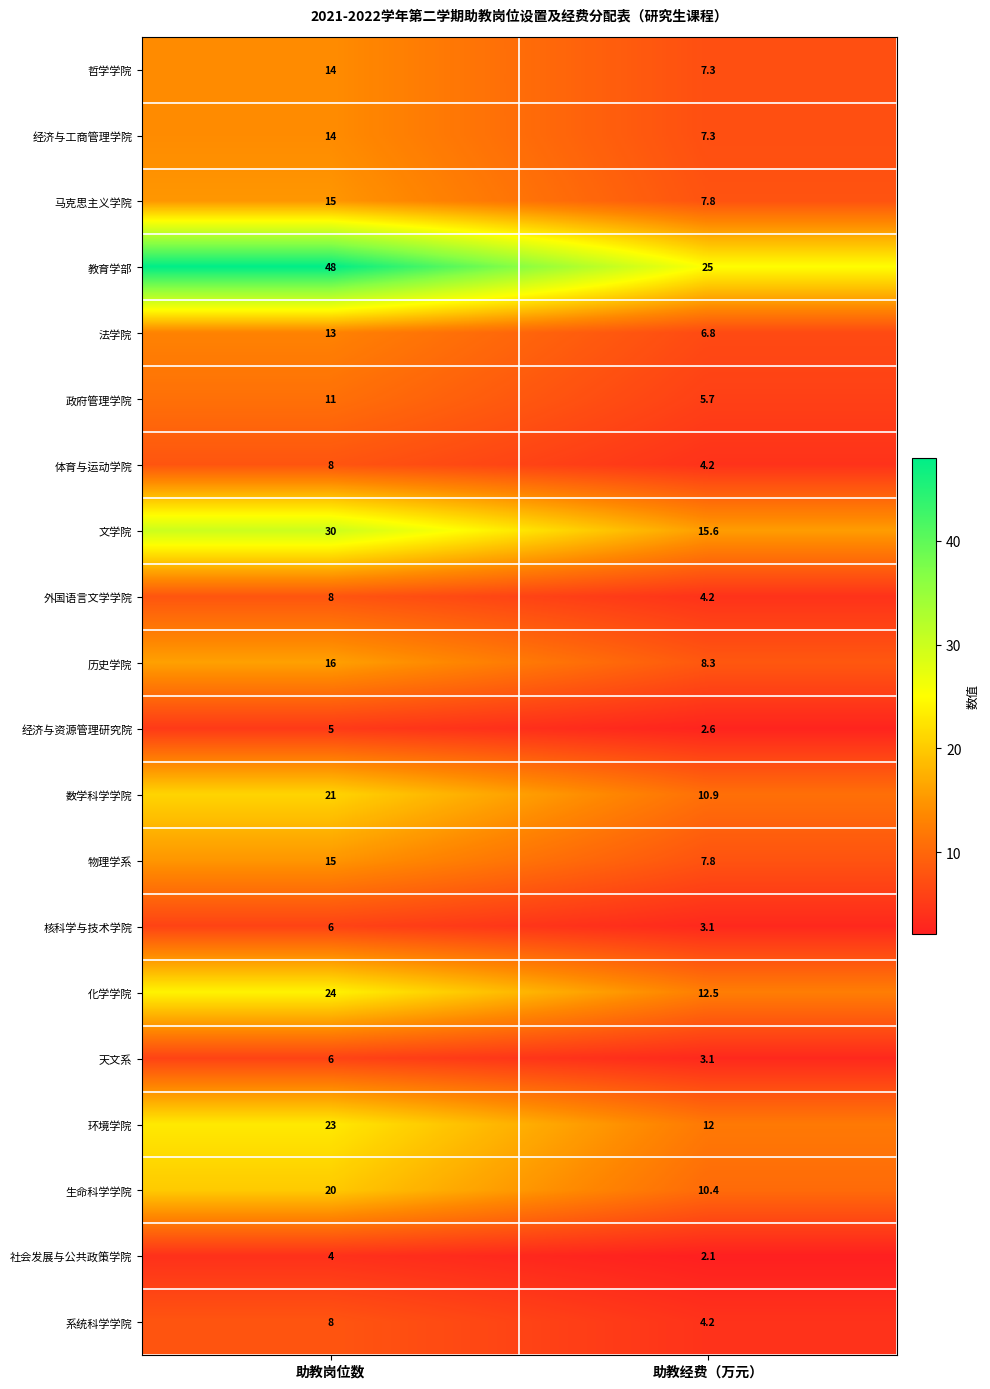

At which category is the sum across all series the highest?

助教岗位数